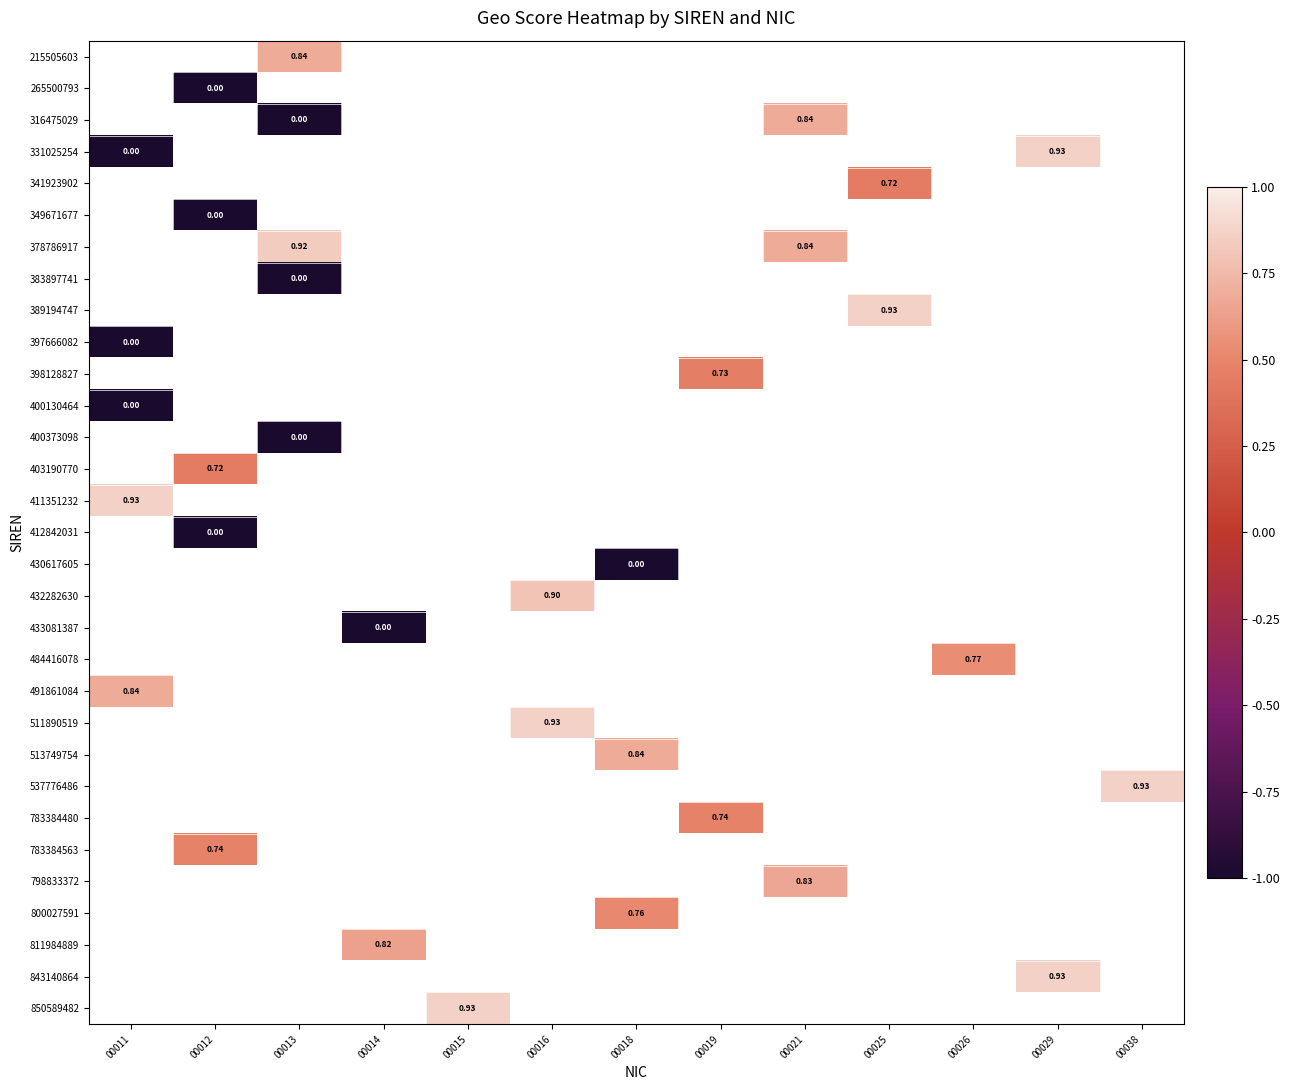

Which category has the highest value across all series?

00029